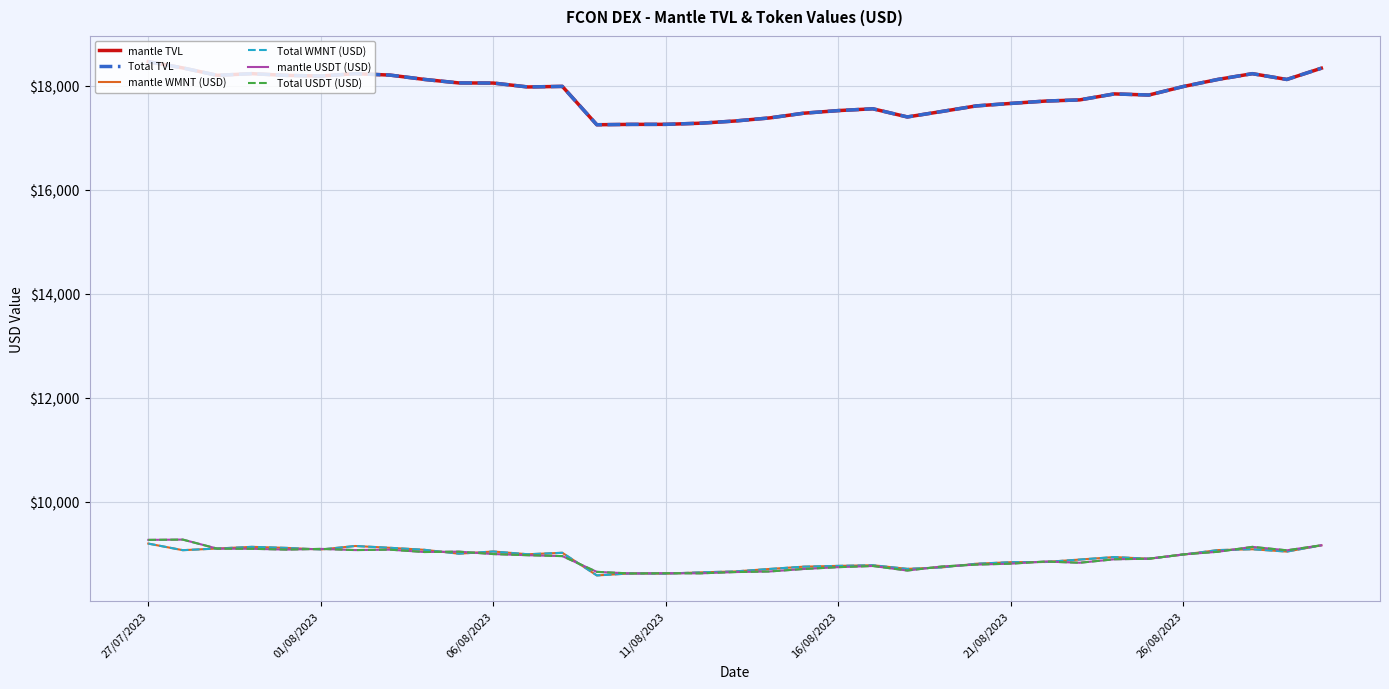

Which series has the widest spread of values?

mantle TVL